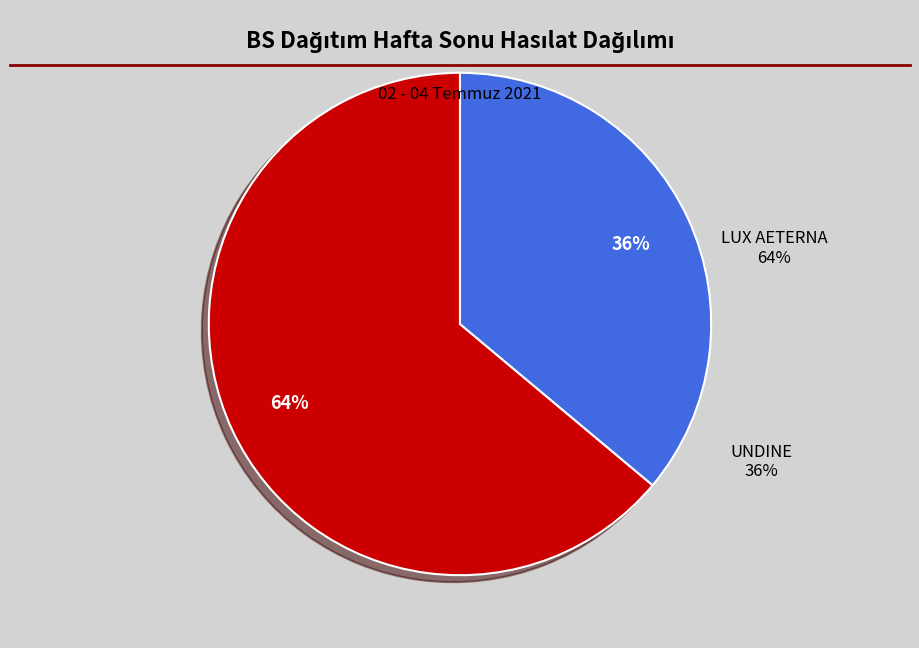

To the nearest percent, what portion does LUX AETERNA represent?

64%